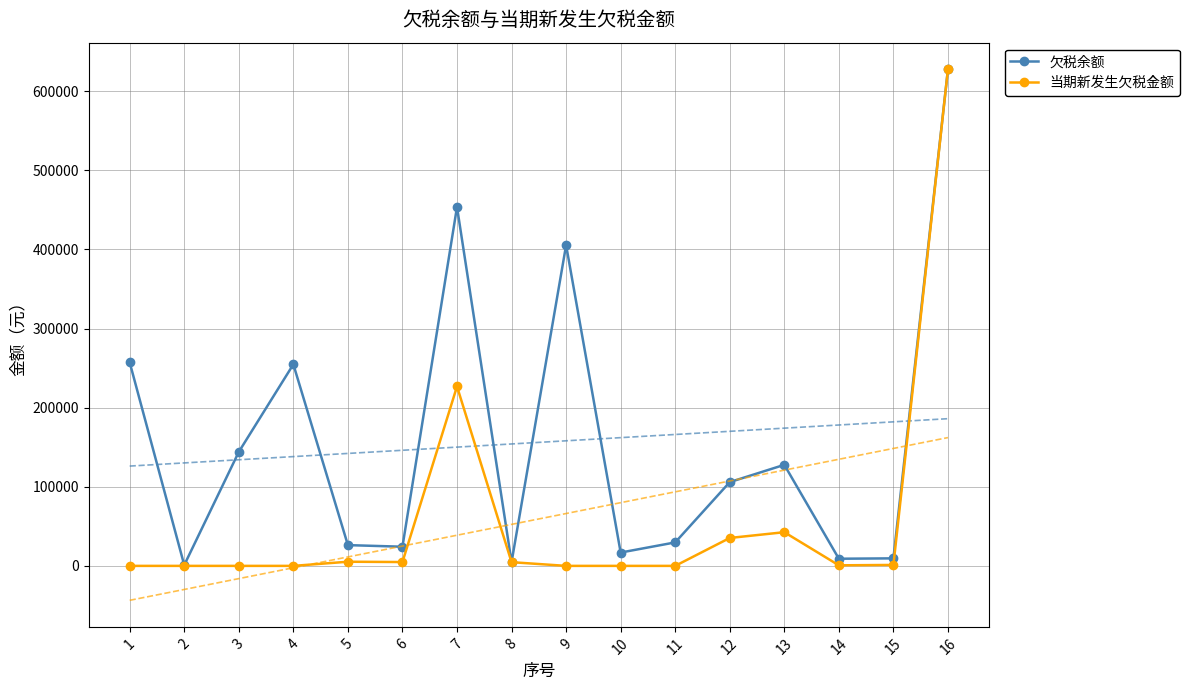

In 当期新发生欠税金额, how many points are lower than both neighbors (excluding endpoints)?

2